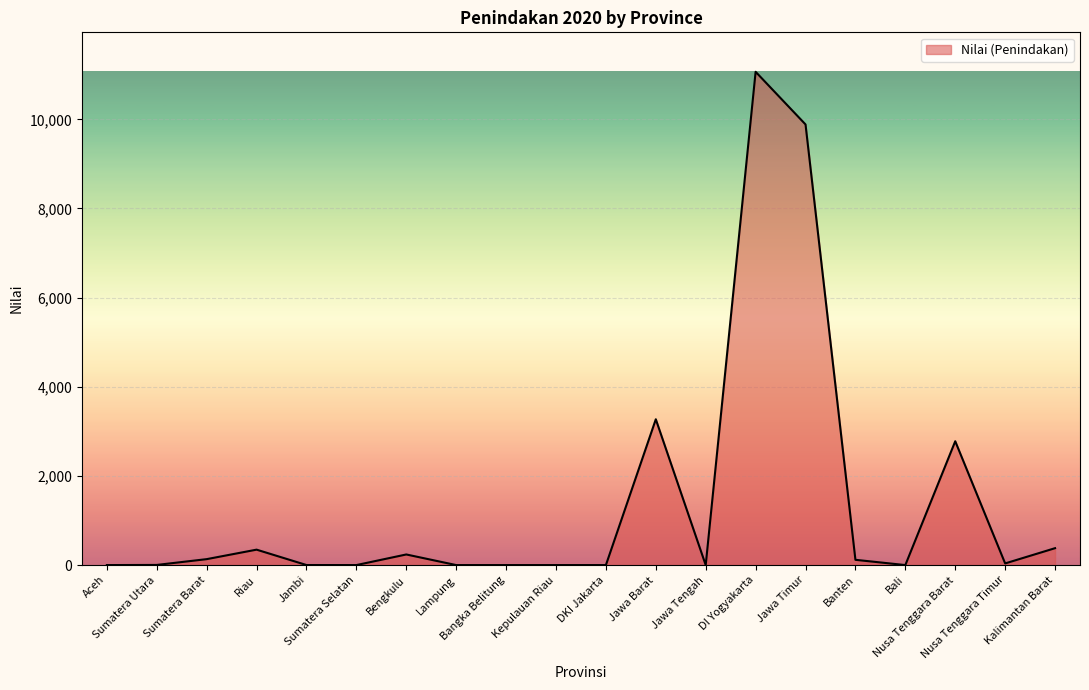

What is the greatest value displayed?

11066